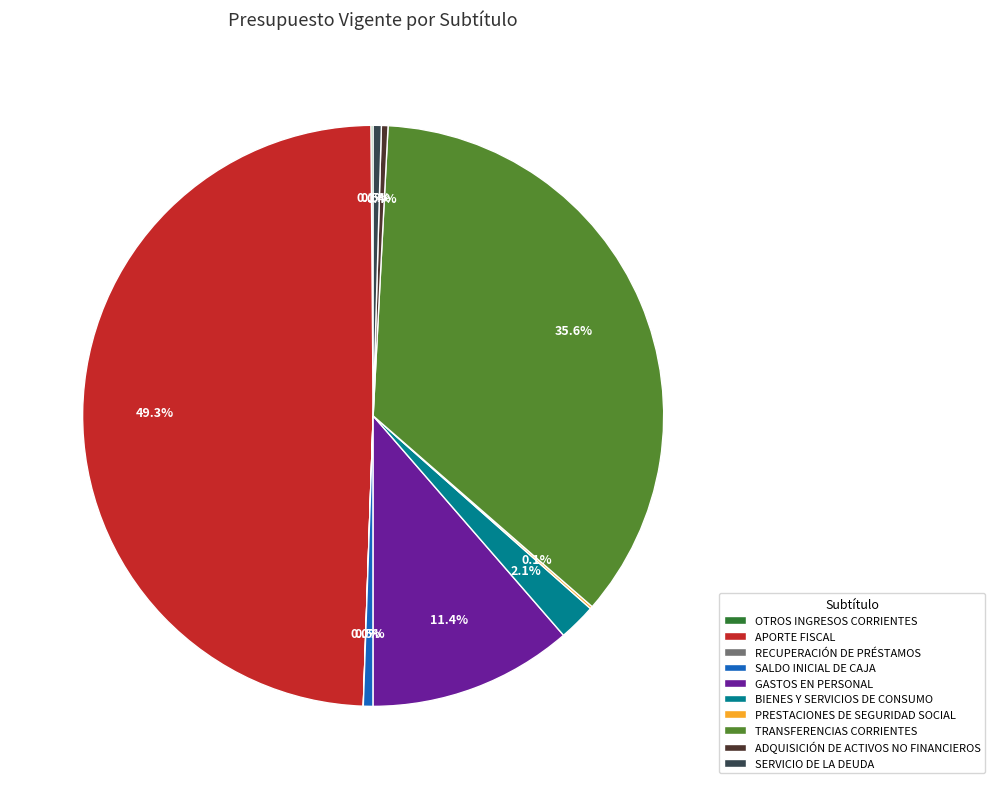

What is the largest slice in the pie chart?

APORTE FISCAL